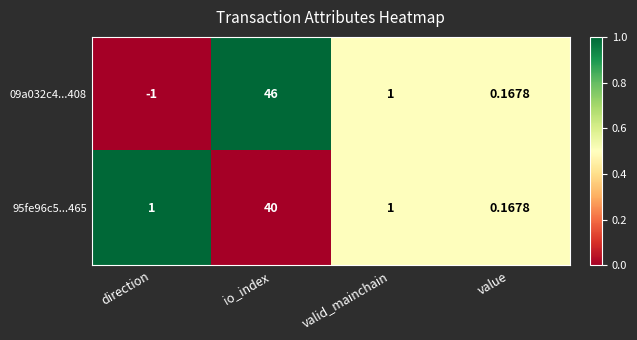

How many series are shown in this chart?

2